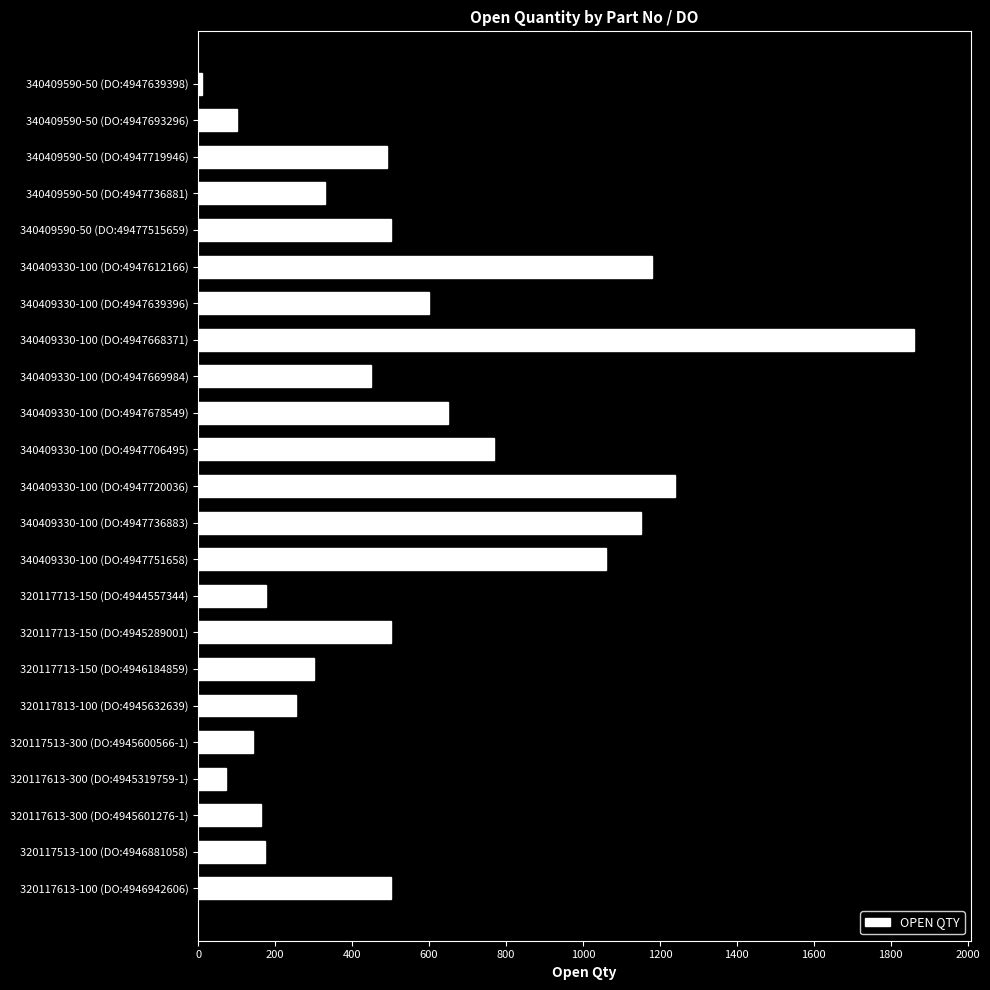

What is the difference between the maximum and minimum values?

1851